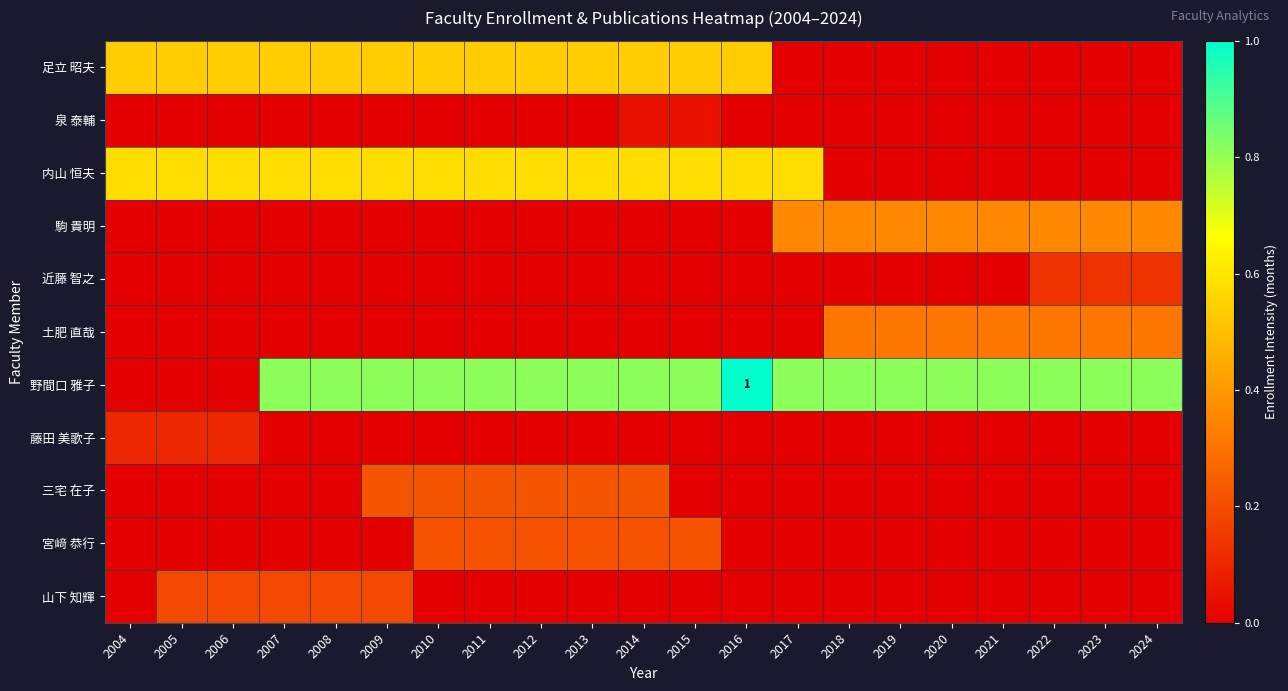

What is the total value across all series at 2006?

1.4